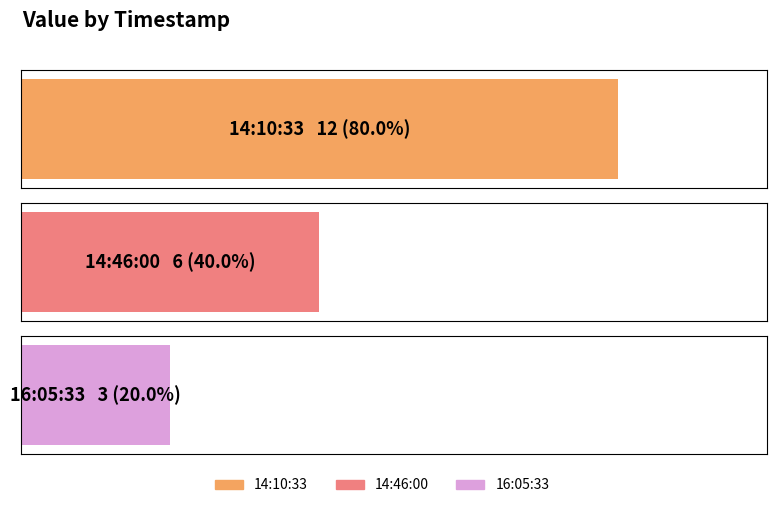

What position from the left is 2022-09-15T14:10:33.738Z?

1